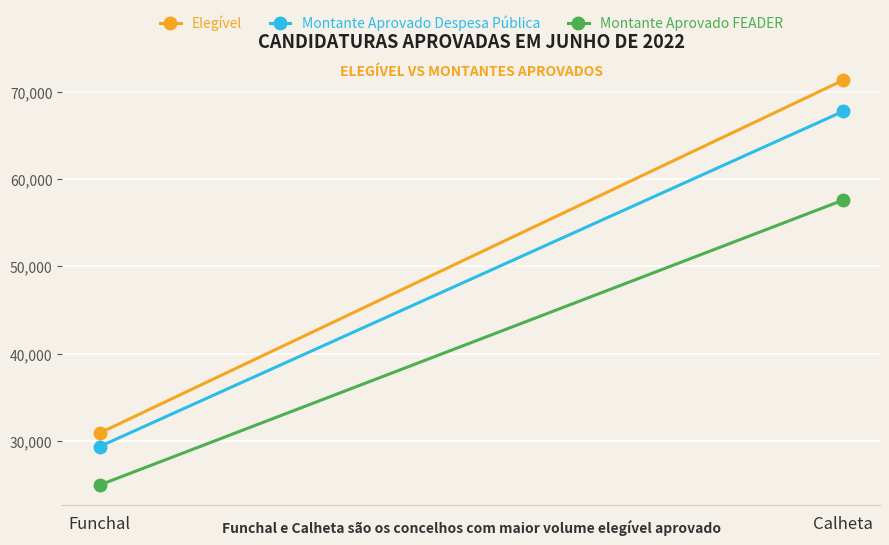

What is the approximate value of Elegível at Funchal?

30909.9